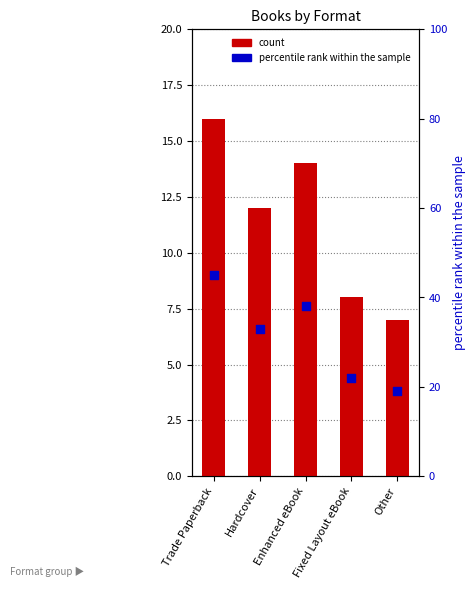

At how many categories does at least one series exceed 8?

3